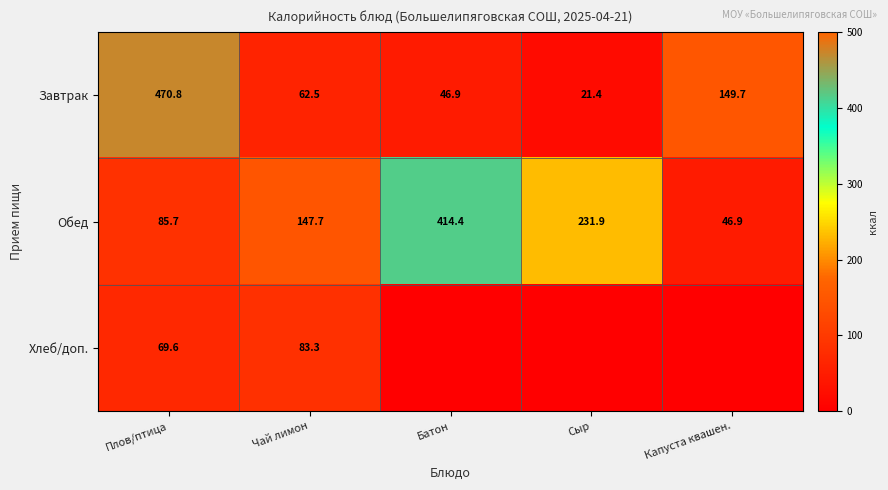

At which label is Завтрак closest to 246?

Капуста квашен.